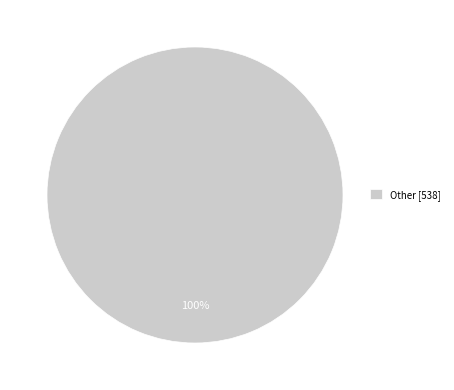

True or false: Other [538] accounts for 100% of the total.

True